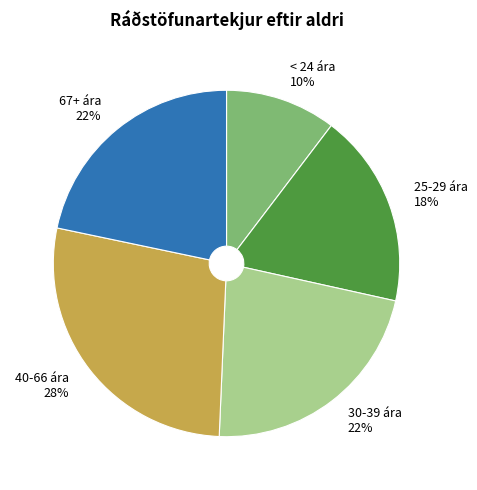

Is it true that 30-39 ára is 36% of the pie?

False